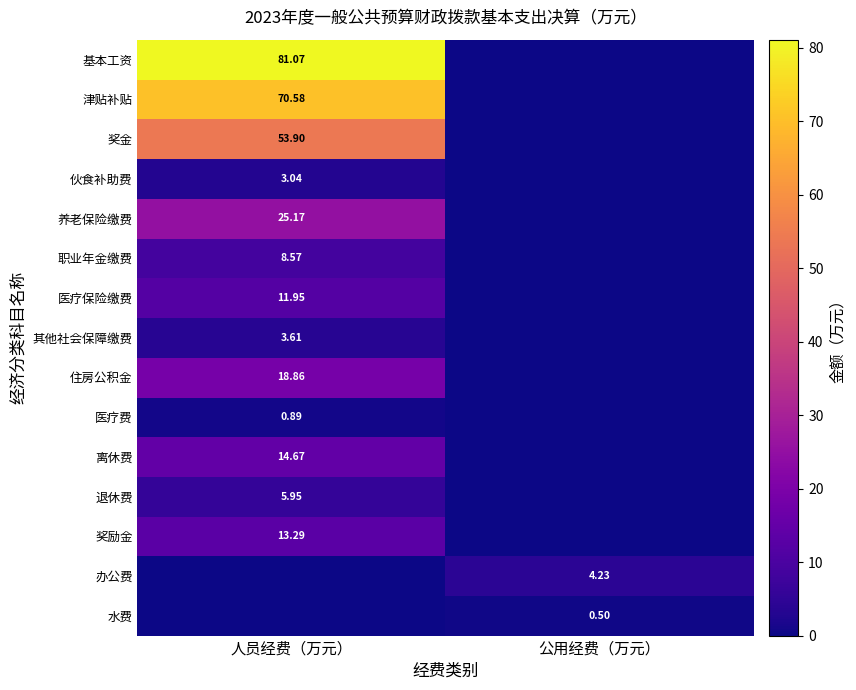

What is the total value across all series at 公用经费（万元）?

4.7